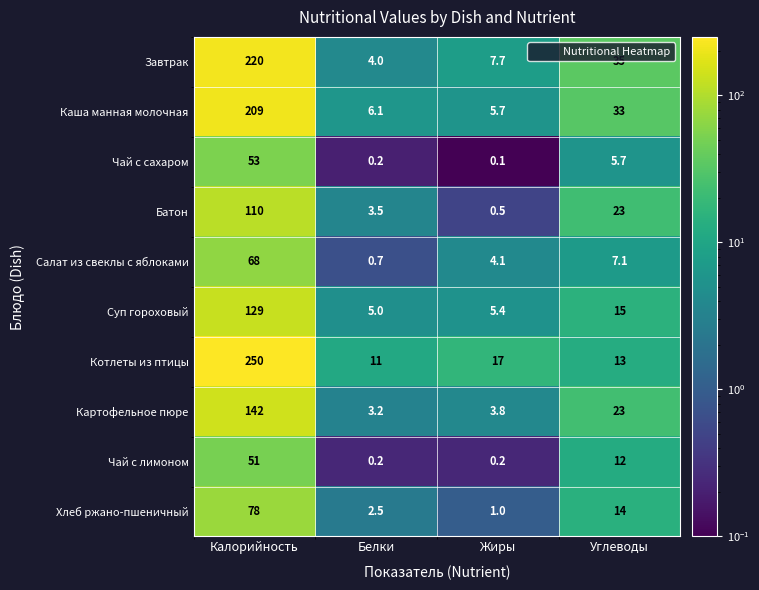

At which label does Картофельное пюре reach its minimum?

Белки